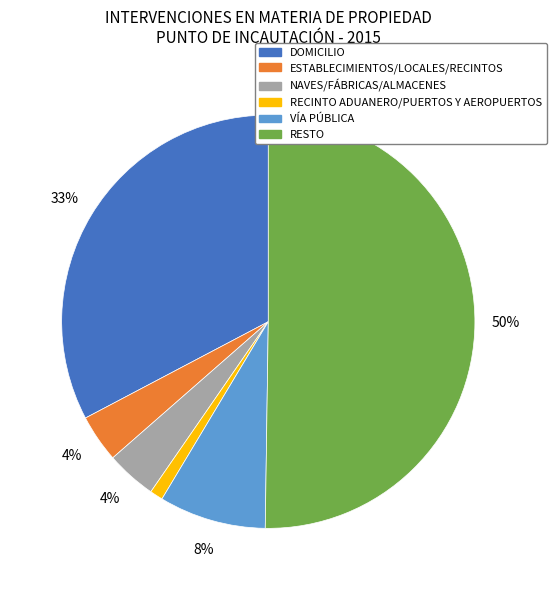

Between DOMICILIO and NAVES/FÁBRICAS/ALMACENES, which is larger?

DOMICILIO